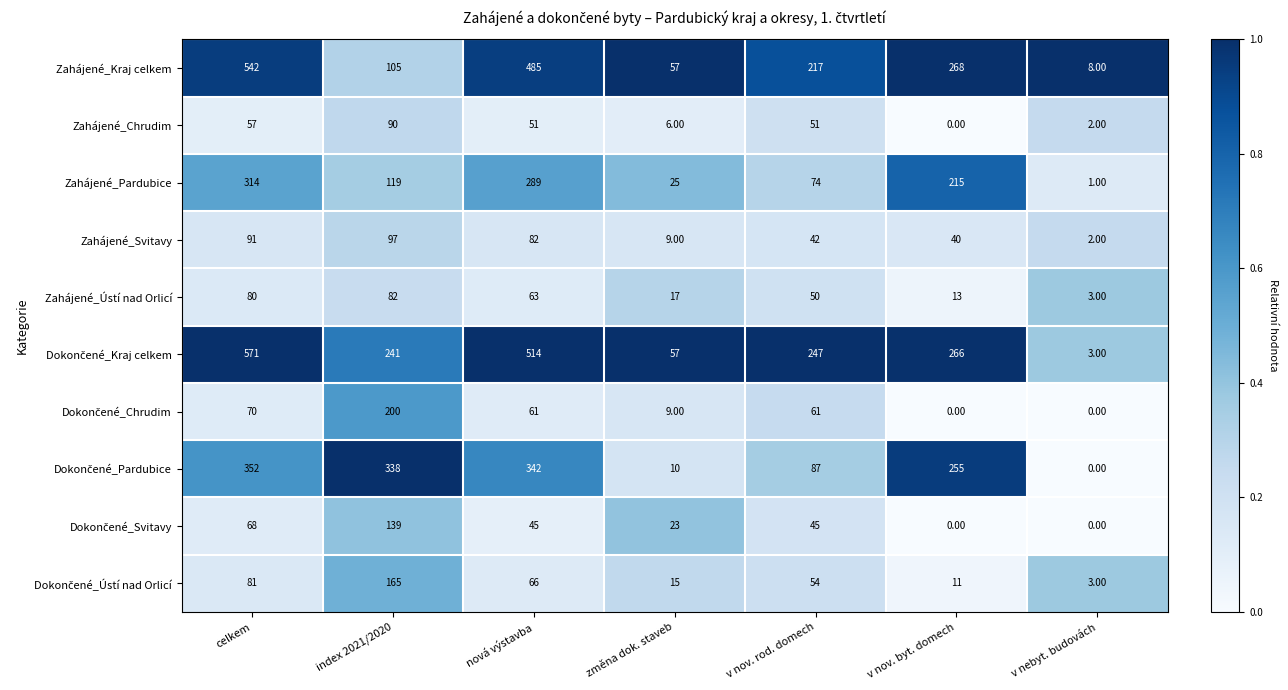

What is the greatest value displayed?

571